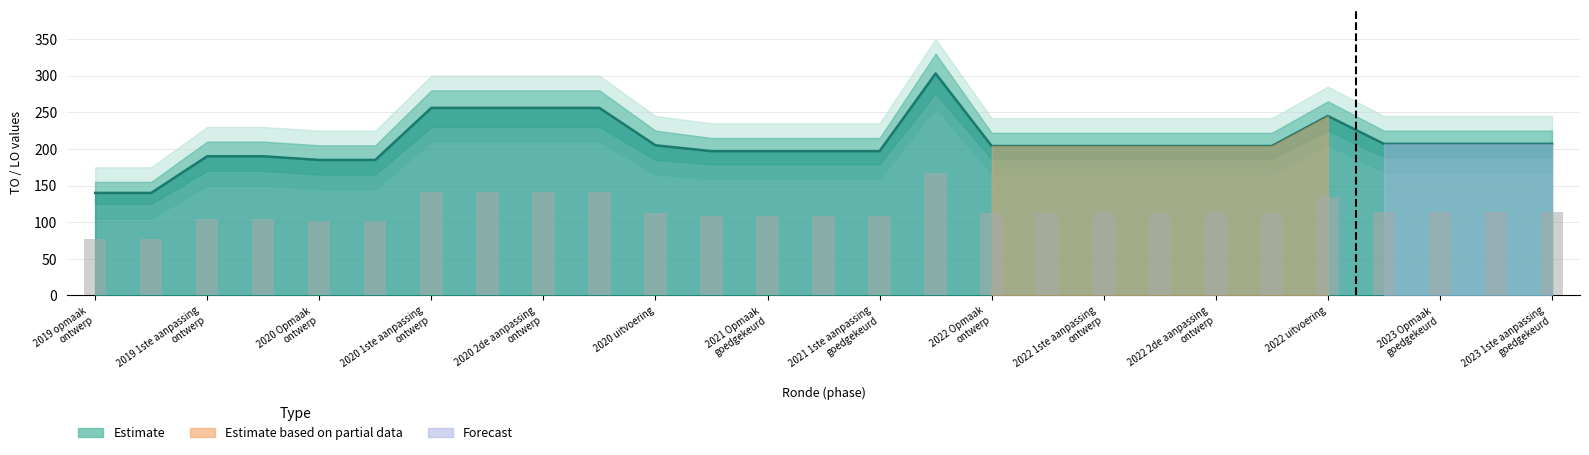

Which has a higher value, 2020 Opmaak - ontwerp or 2023 Opmaak - ontwerp?

2023 Opmaak - ontwerp